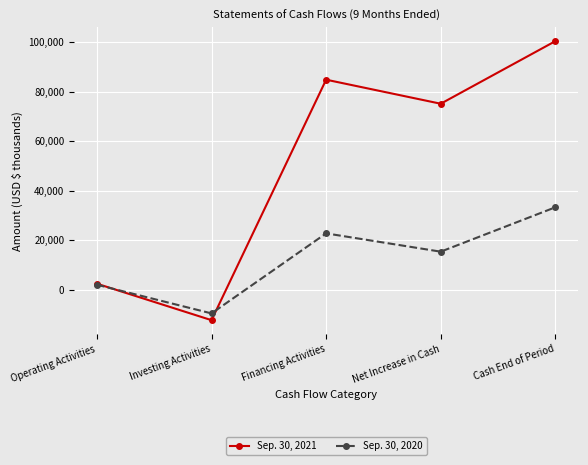

Rank the series at Cash End of Period from lowest to highest value.

Sep. 30, 2020, Sep. 30, 2021